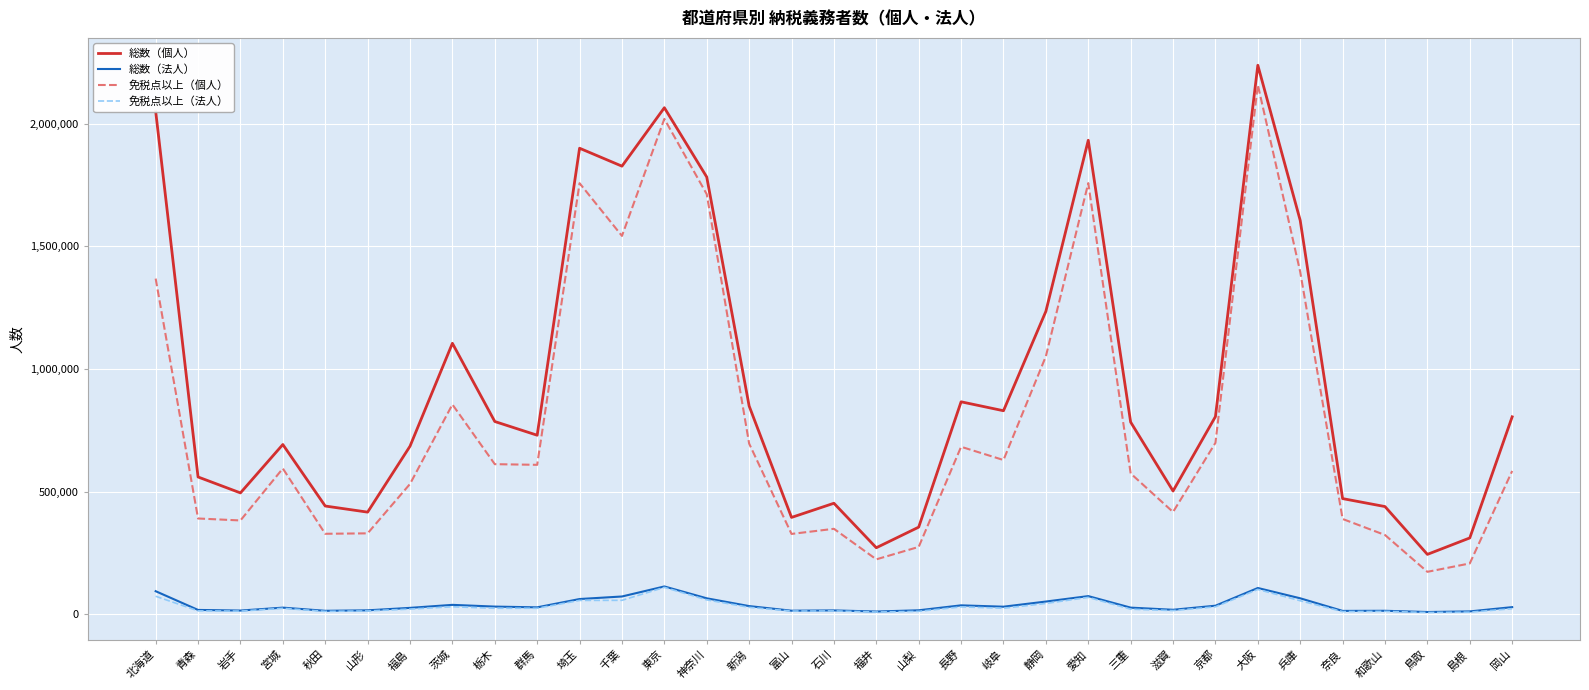

True or false: 免税点以上（個人） and 総数（個人） intersect in this chart.

False